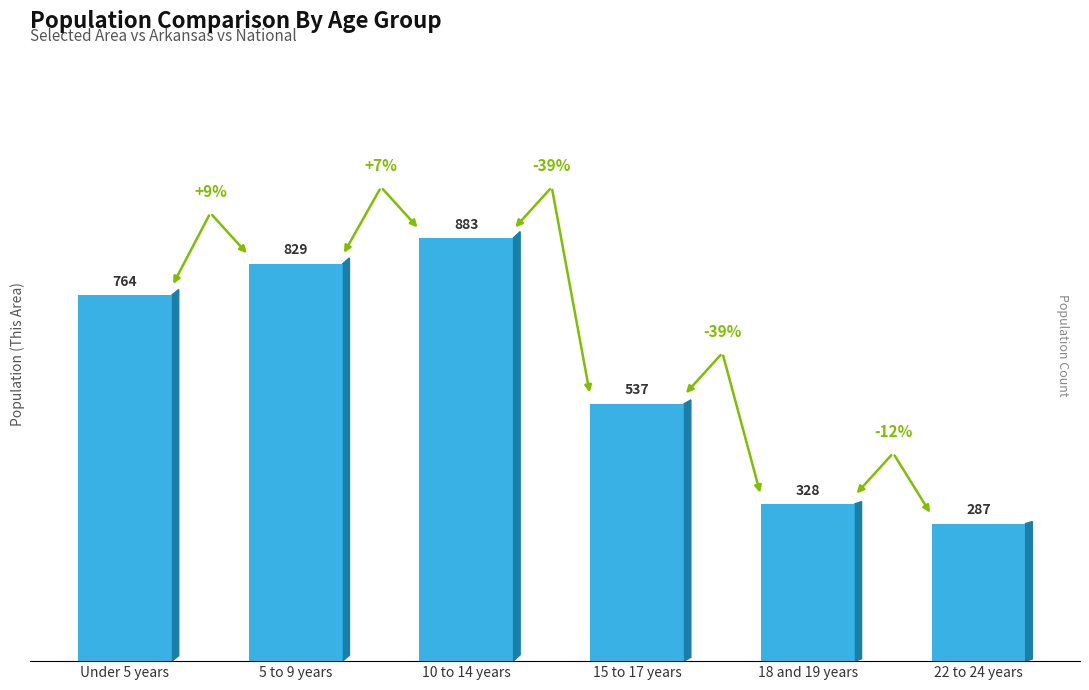

The value at 15 to 17 years is 537. True or false?

True